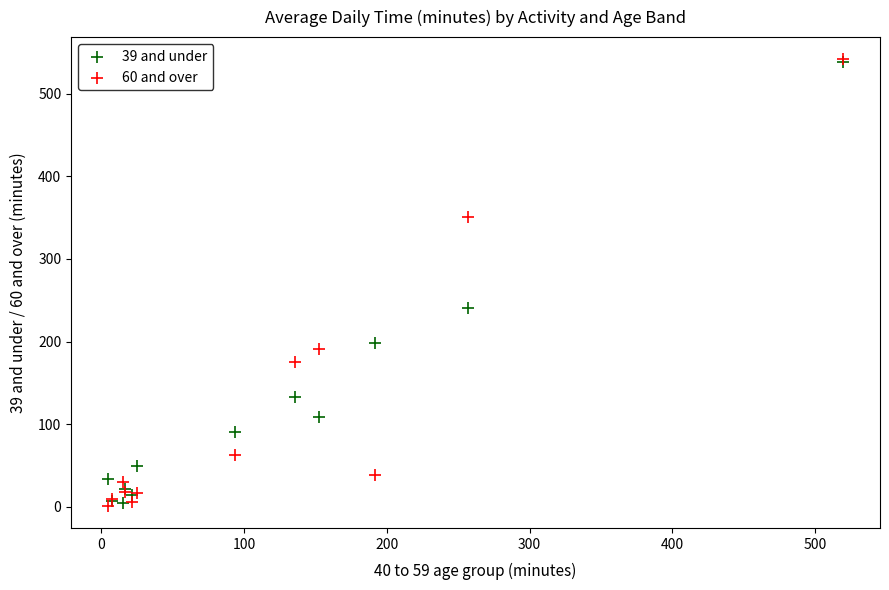

Across all series, what Y value is closest to 271?

240.1